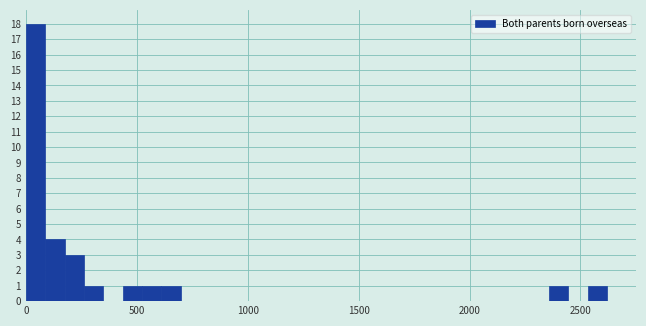

Read against the x-axis, roughly where is the centre of the tallest bar?

50